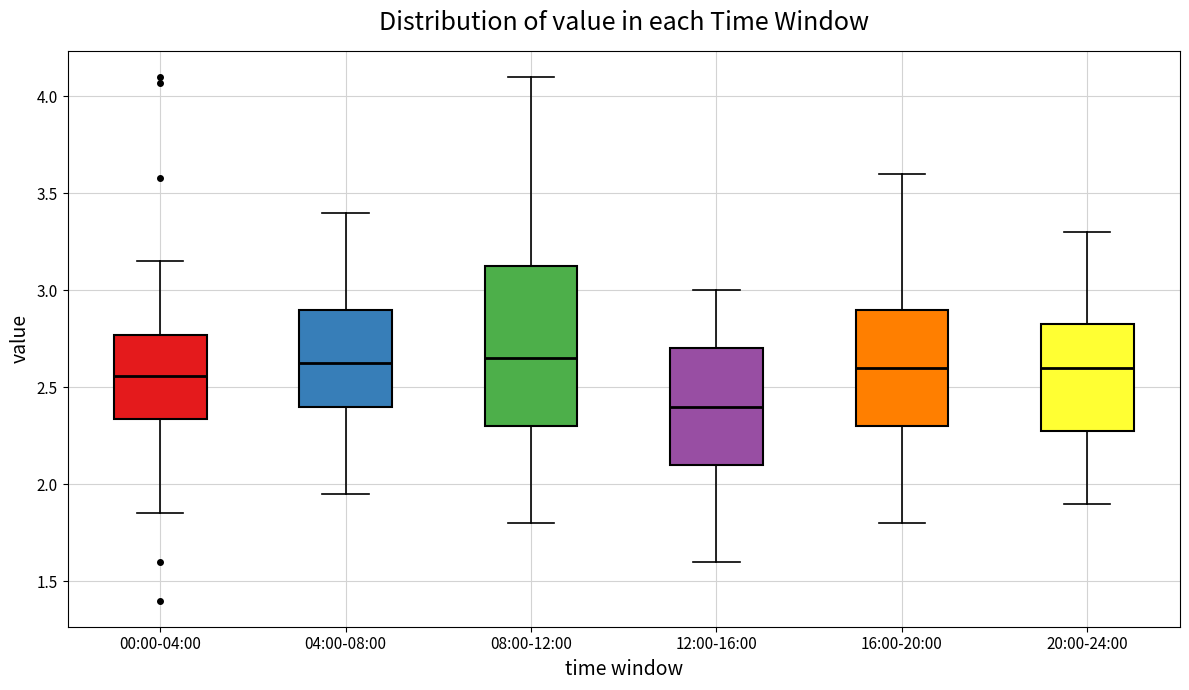

Which box is the tallest, from its lower edge to its upper edge?

08:00-12:00